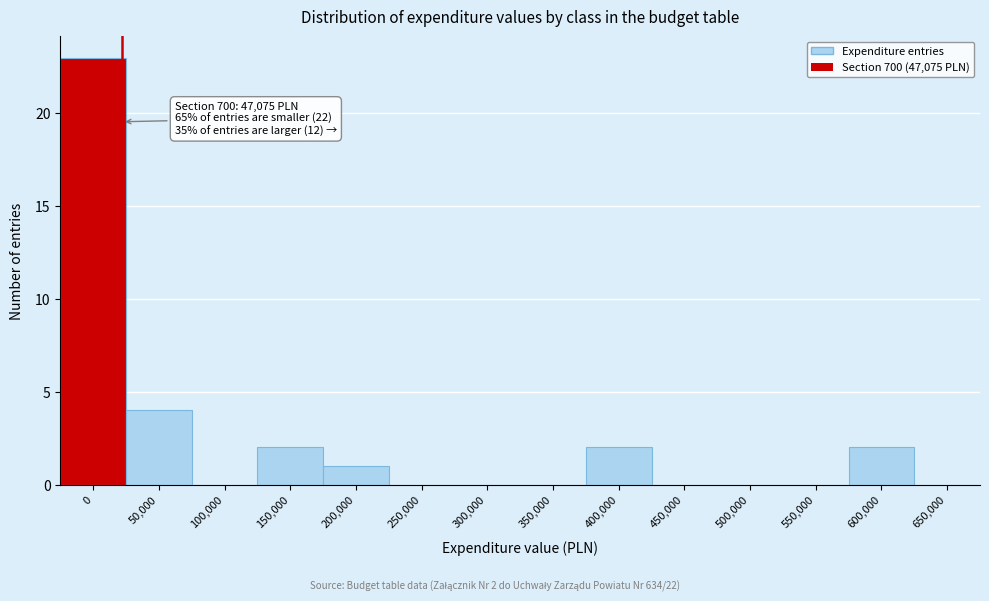

Reading left to right, what are all the values shown in this chart?

0=23	50,000=4	100,000=0	150,000=2	200,000=1	250,000=0	300,000=0	350,000=0	400,000=2	450,000=0	500,000=0	550,000=0	600,000=2	650,000=0